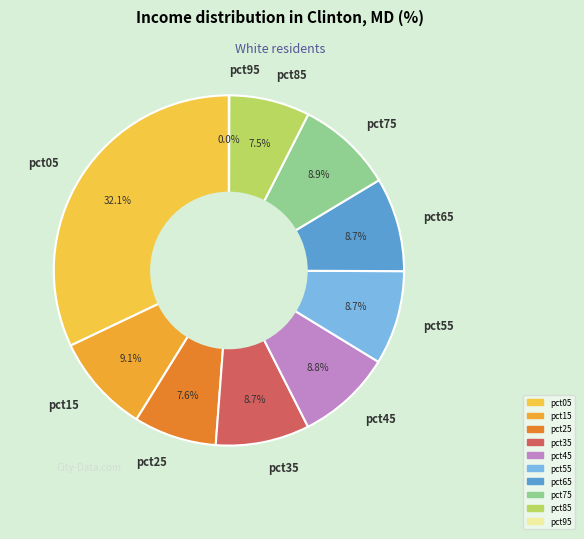

What is the largest slice in the pie chart?

pct05